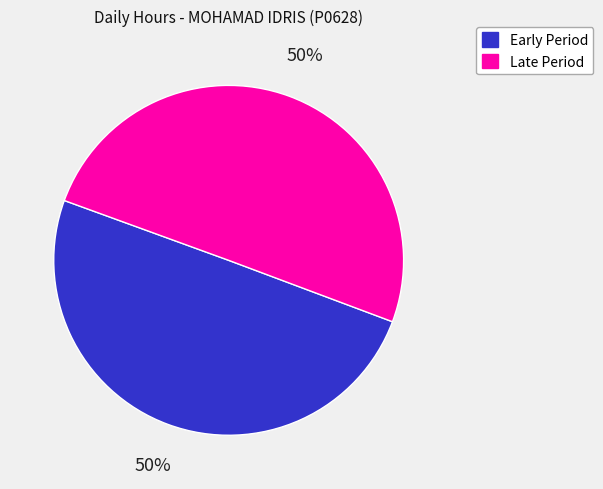

To the nearest percent, what percentage of the pie is Early Period?

50%